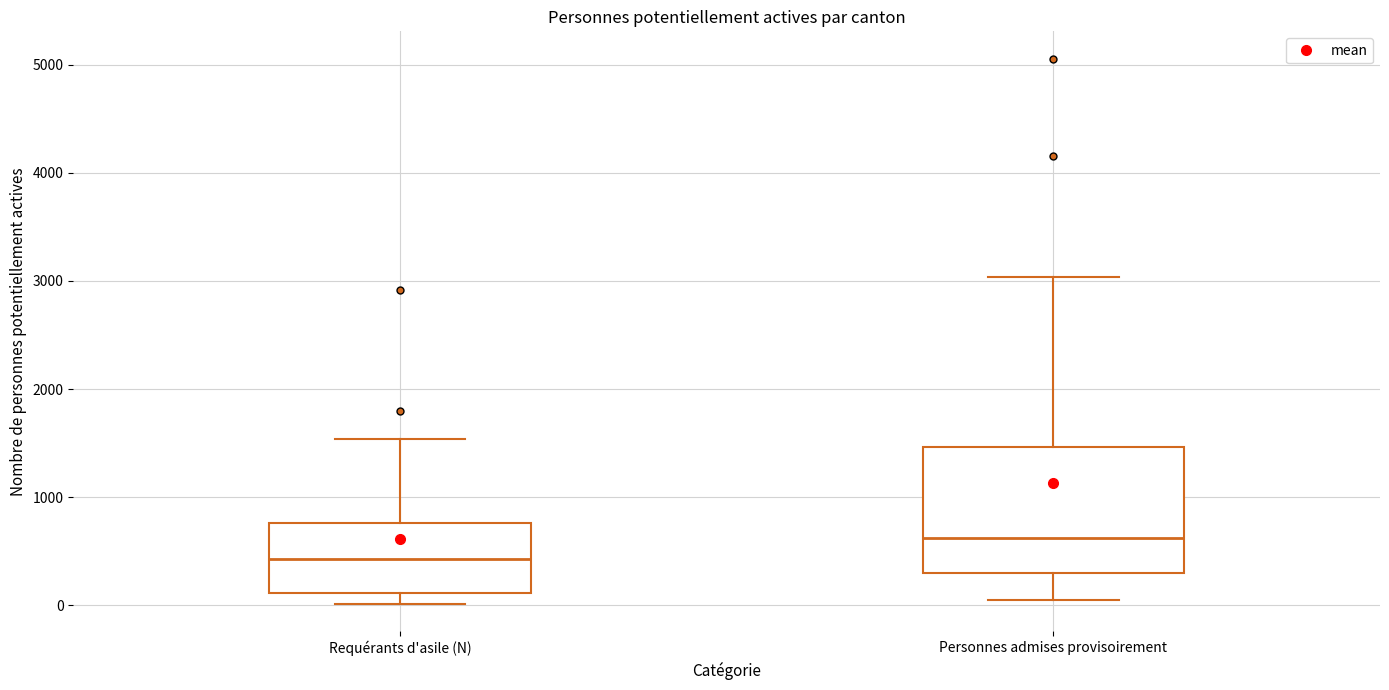

Reading left to right, transcribe this box plot: for each box, give where its median line is, the range the box spans, and where its two whiskers end, as read against the y-axis. The values are not printed on the chart, so give them approximately, as read against the axis.

Requérants d'asile (N): median 400, box 100 to 800, whiskers 0 to 1500
Personnes admises provisoirement: median 600, box 300 to 1500, whiskers 0 to 3000